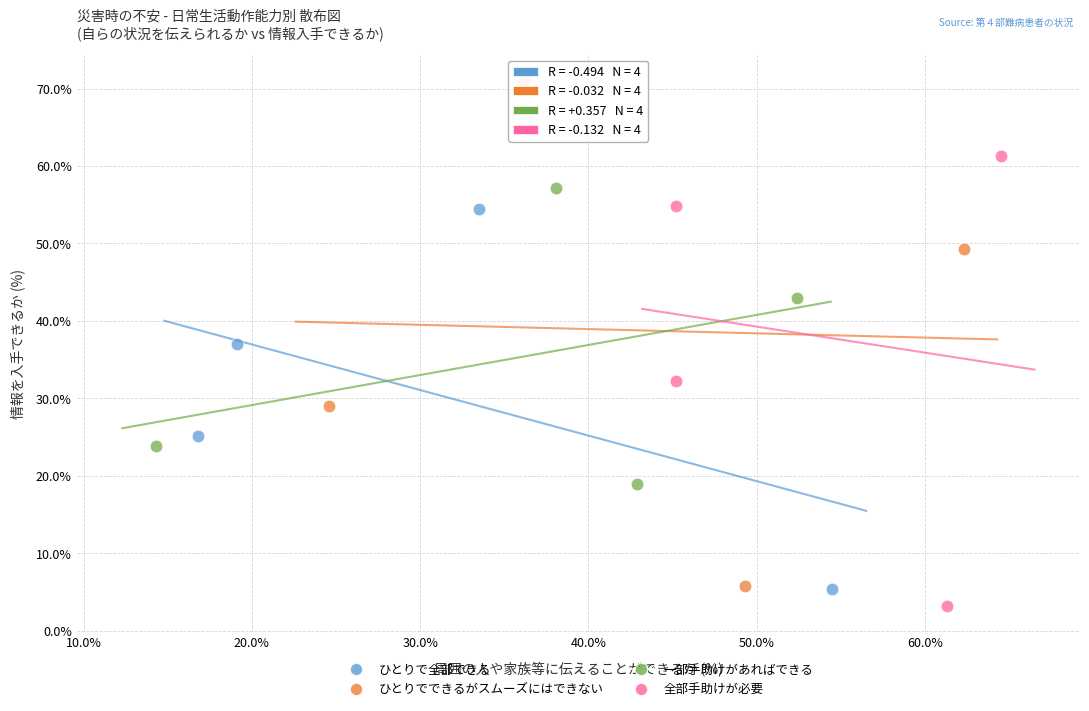

Which series has the largest Y range (max minus min)?

ひとりでできるがスムーズにはできない